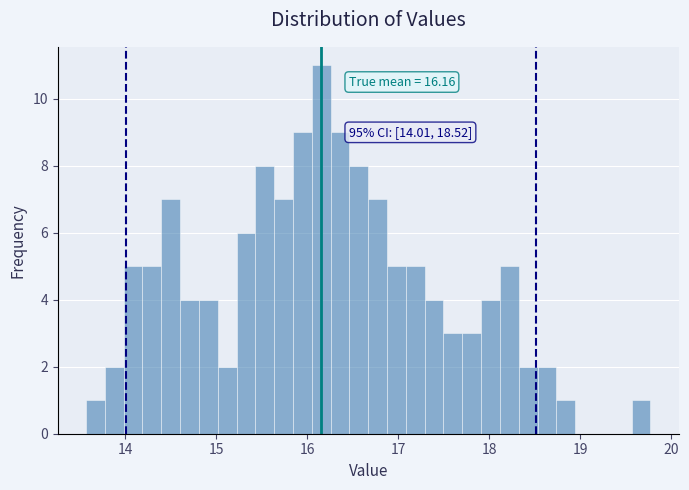

Around what value on the x-axis is the tallest bar? Give the approximate position of its centre, as read against the axis.

16.2